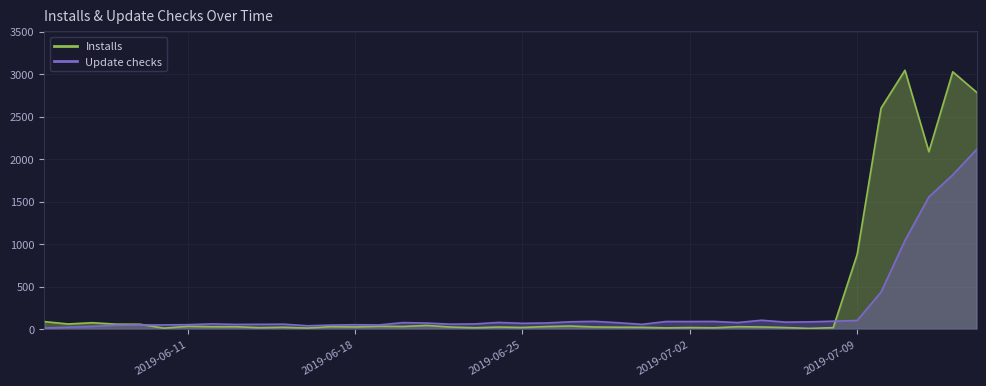

How many lines are shown in the chart?

2